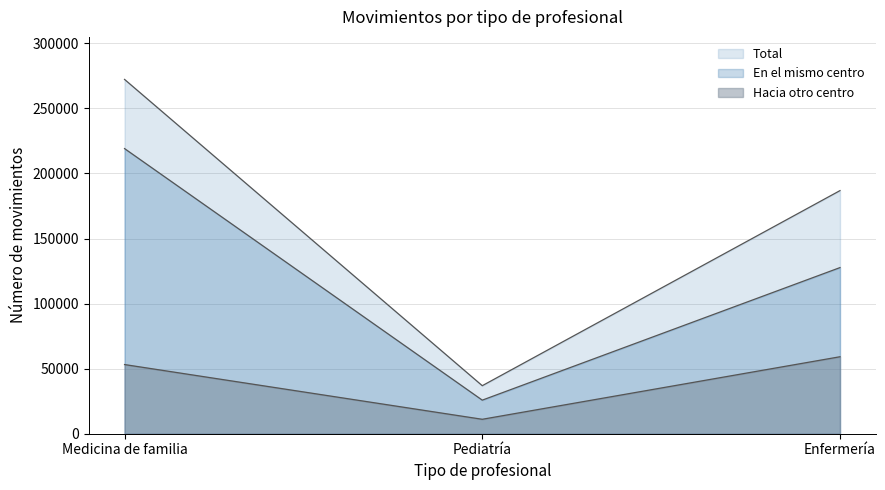

List the labels in order of Total value, largest first.

Medicina de familia, Enfermería, Pediatría